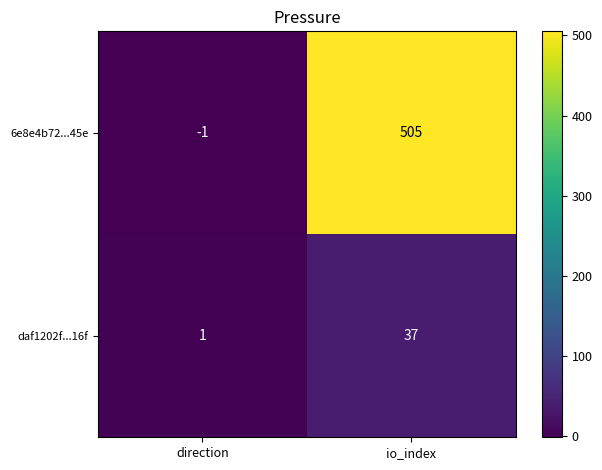

Rank the series at io_index from highest to lowest value.

6e8e4b72...45e, daf1202f...16f